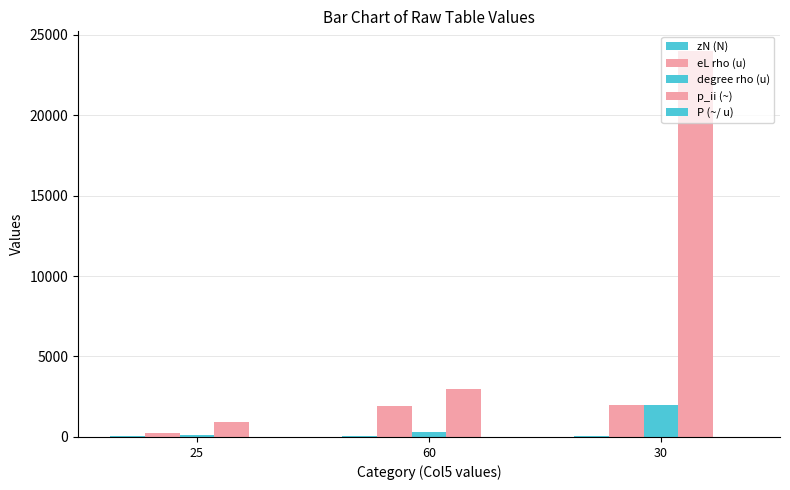

What is the difference between the P (~/ u) values at 30 and 25?

8.0